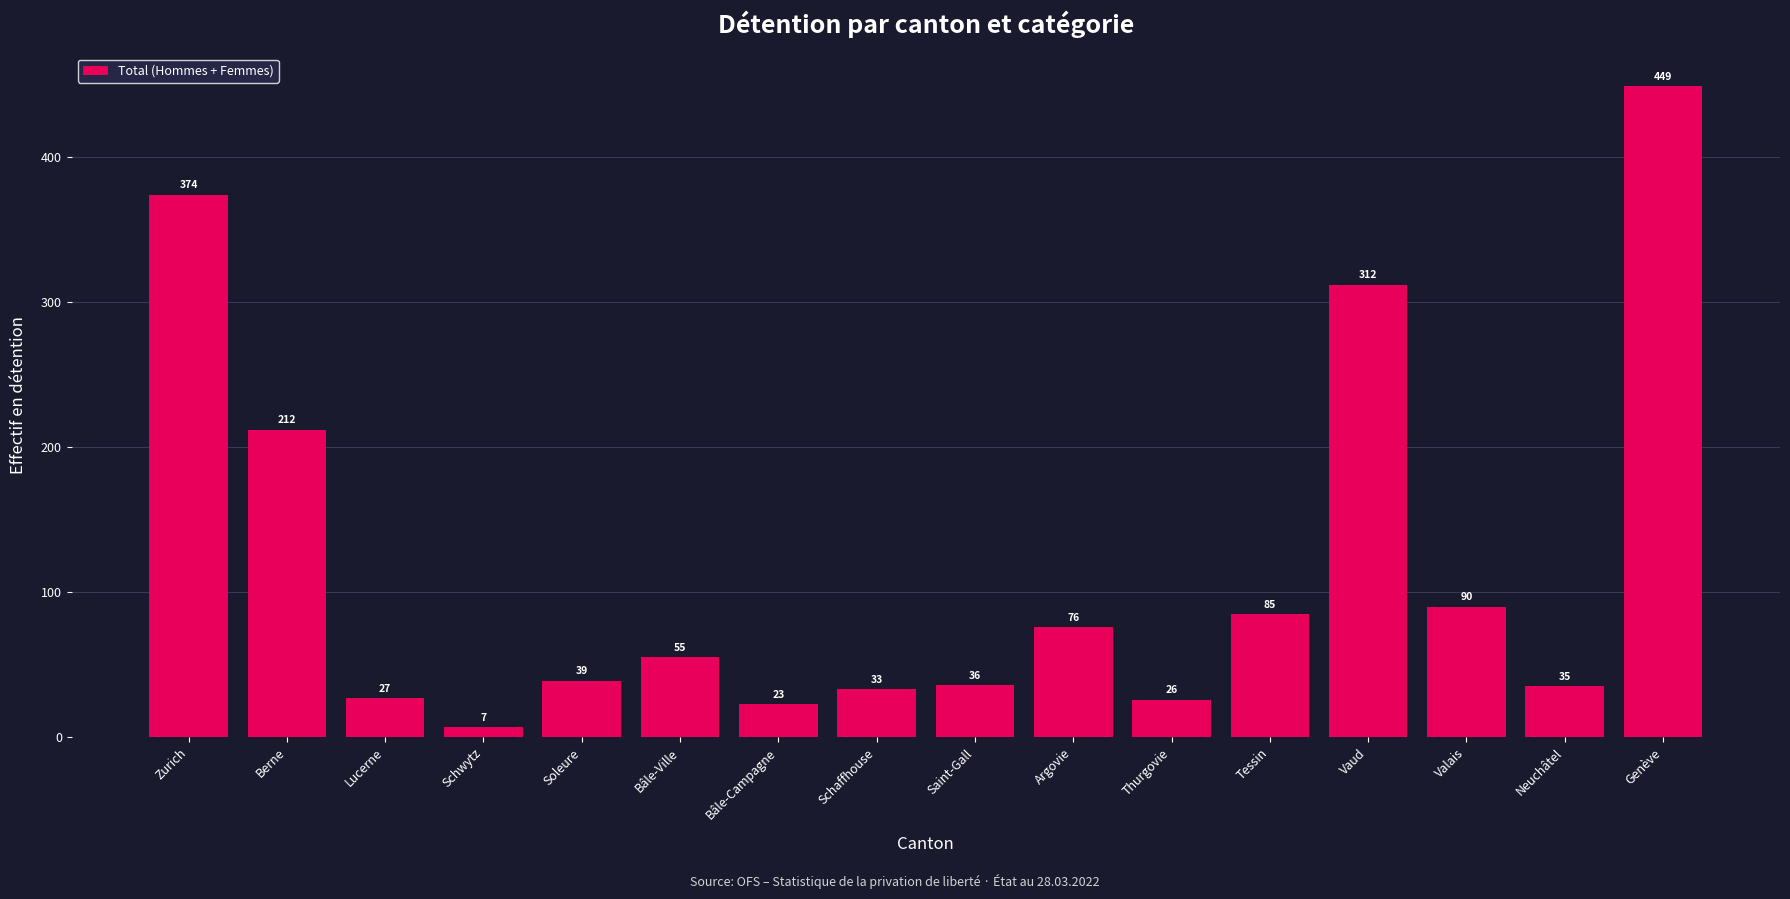

What is the sum of all values?

1879